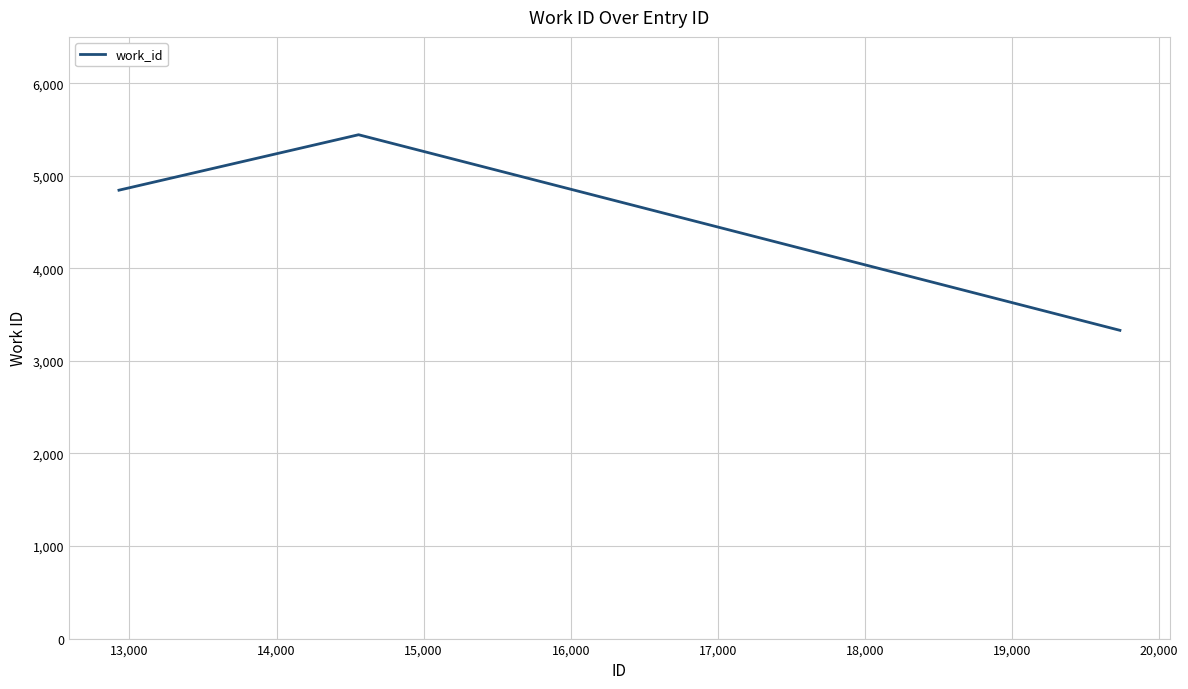

Is this an area chart (filled region under the line)?

No